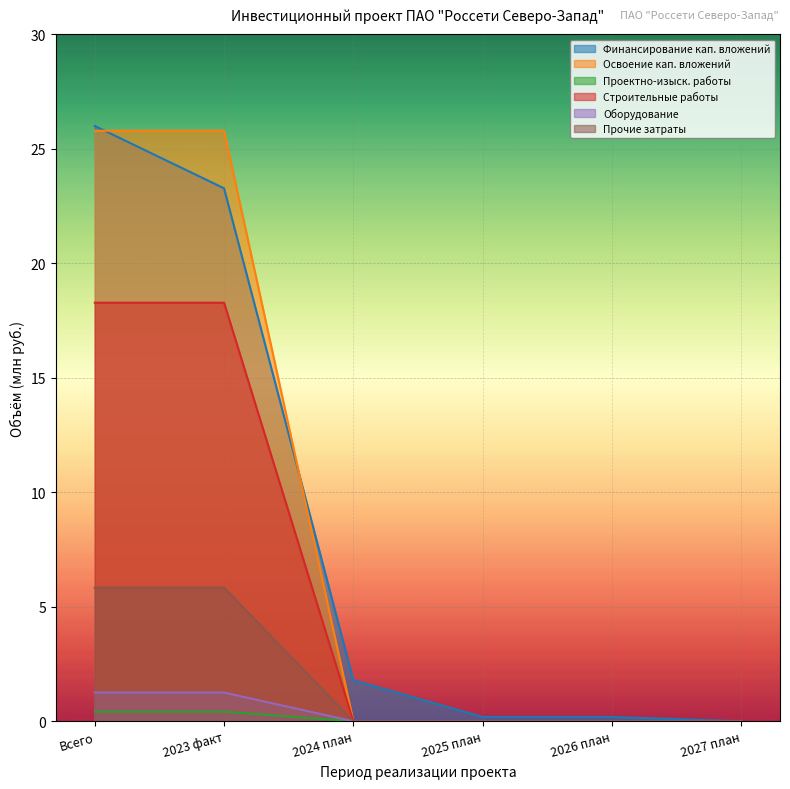

What is the greatest value displayed?

26.0